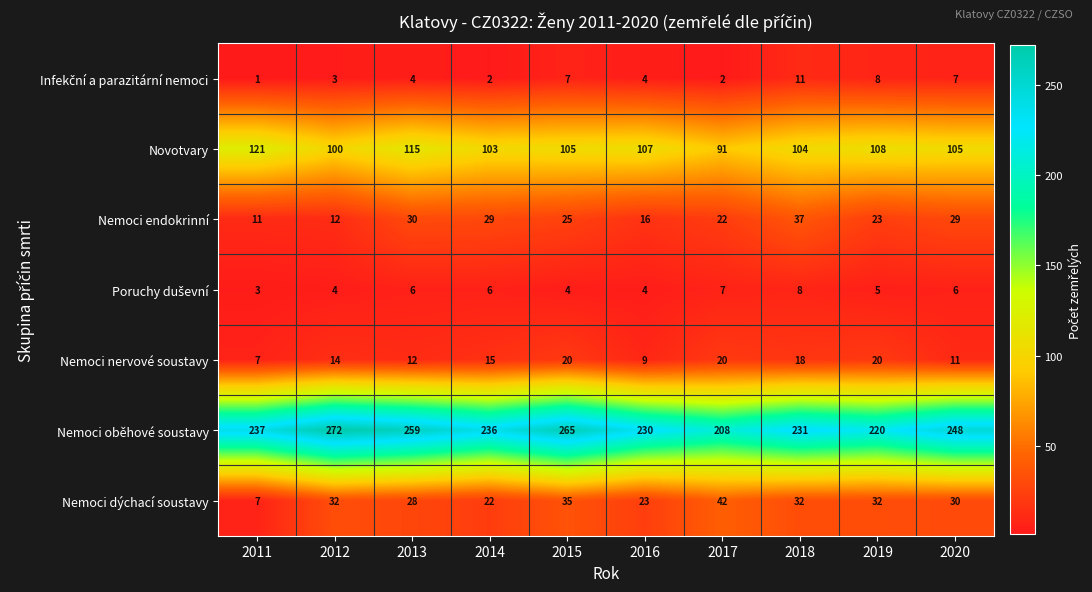

At how many categories does at least one series exceed 4?

10